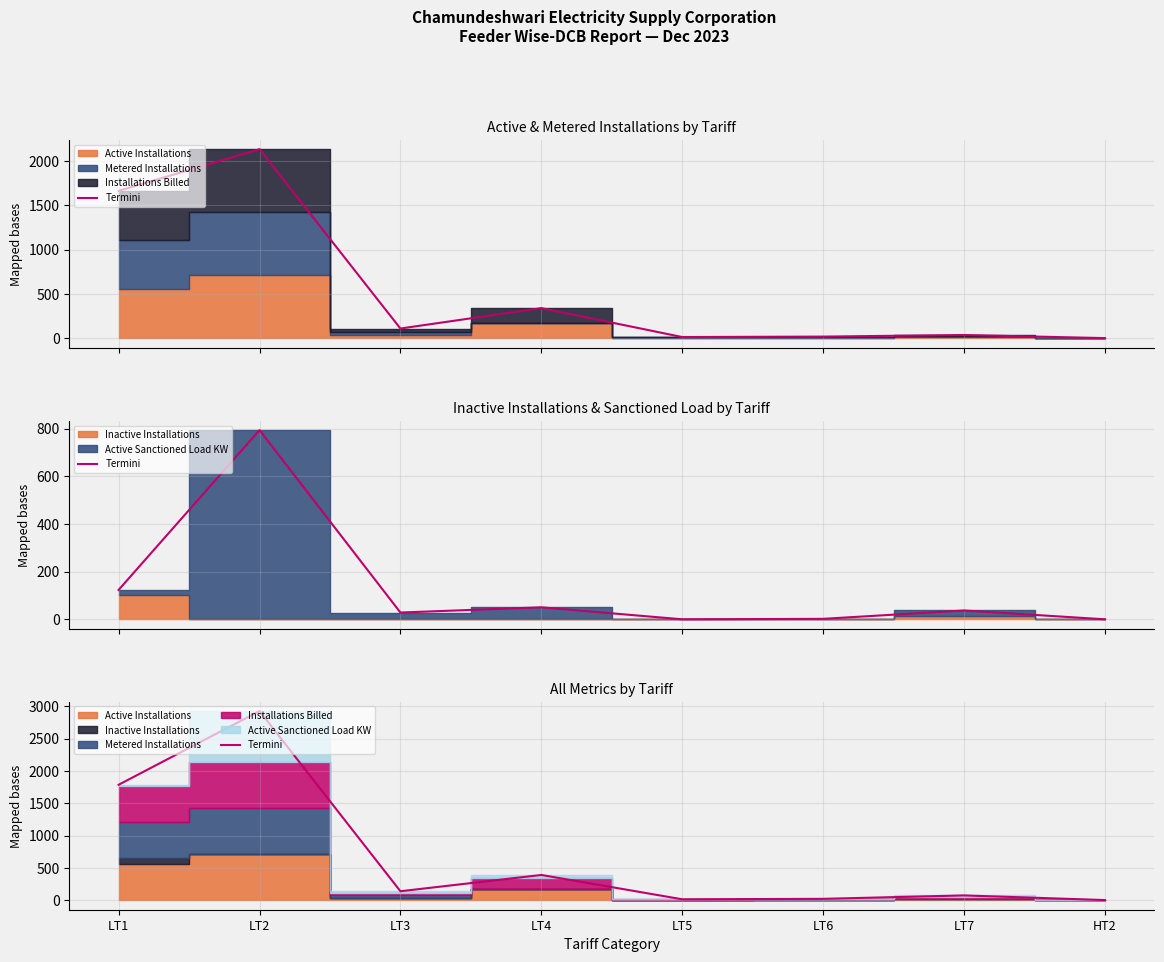

What is the label of the 4th point from the right?

LT5